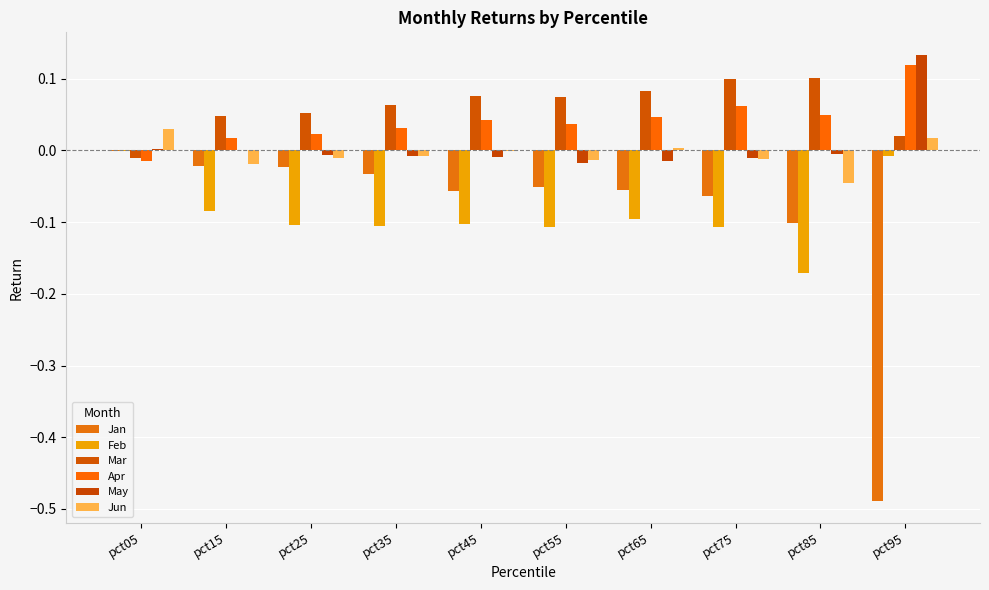

Is it true that Apr equals 0.0 at pct25?

False